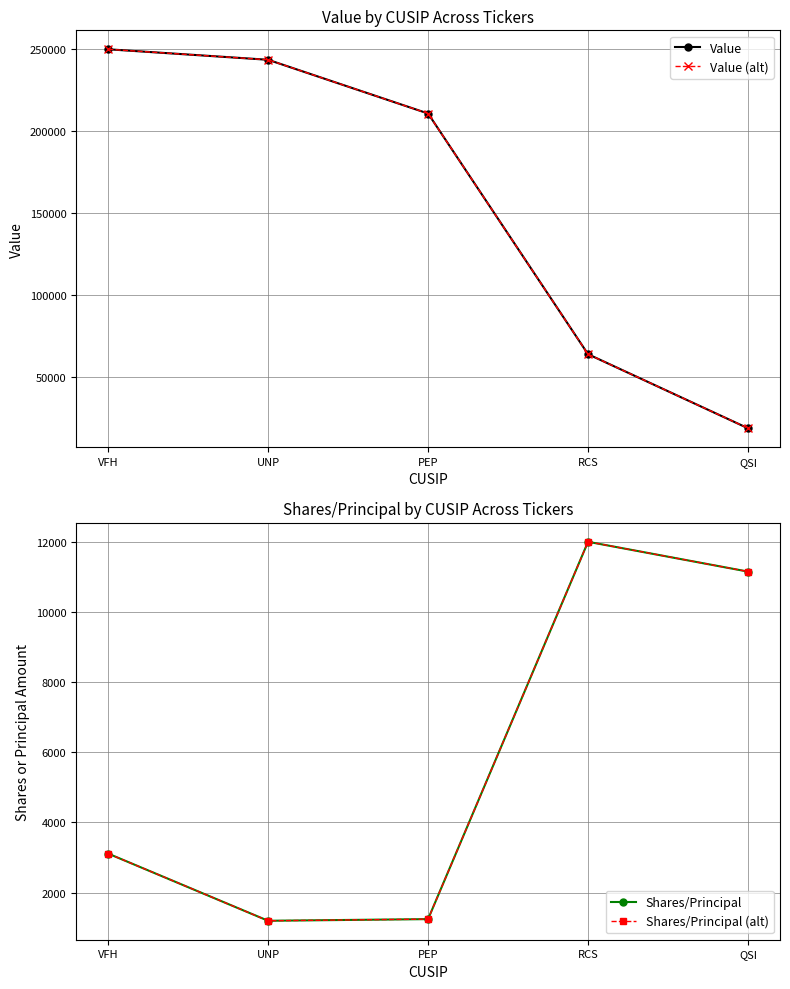

Between UNP and PEP, which series saw the biggest shift?

Value